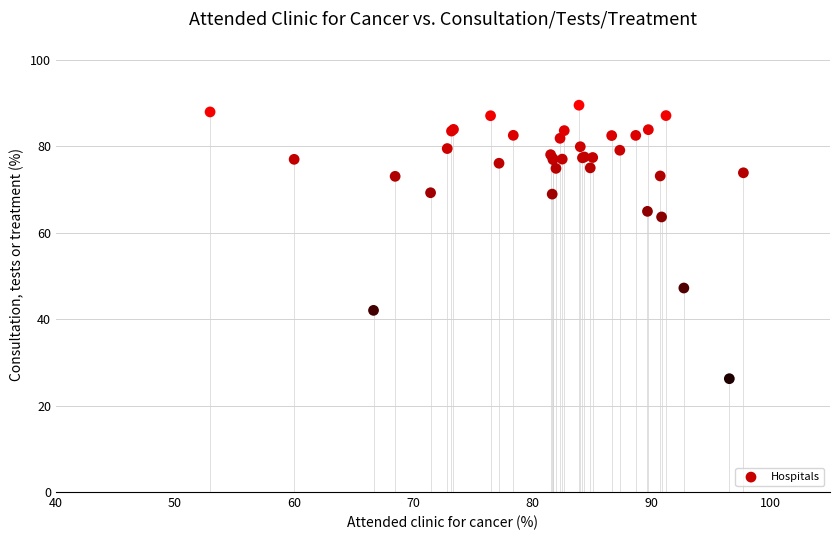

What Y value in the scatter plot is closest to 57?

63.6